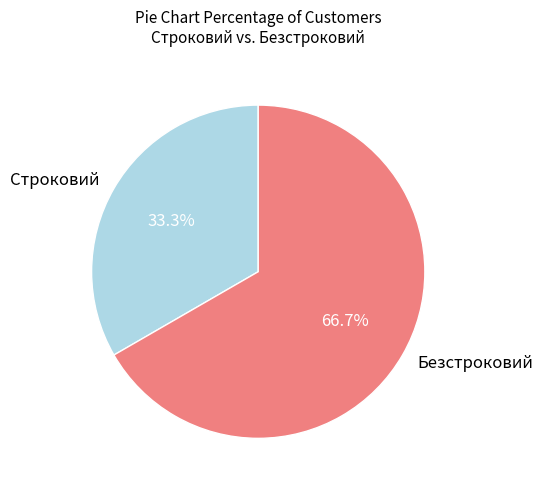

What is the largest slice in the pie chart?

Безстроковий